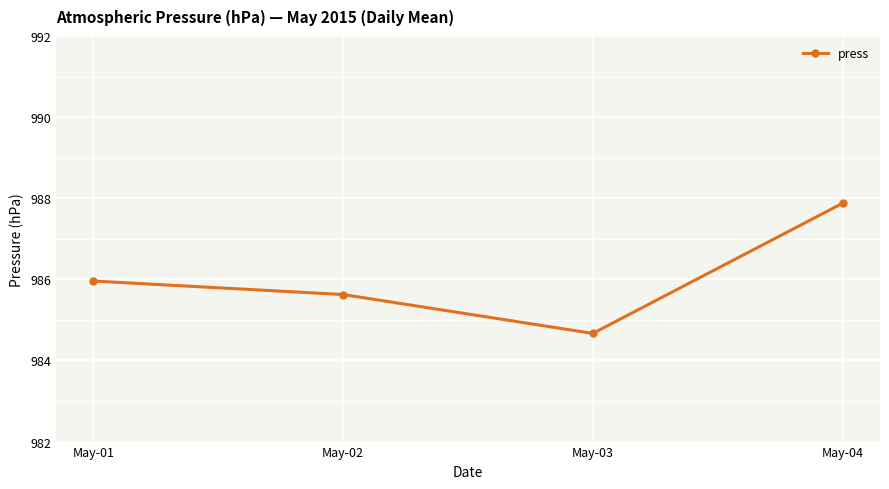

What is the difference between the maximum and minimum values?

3.2